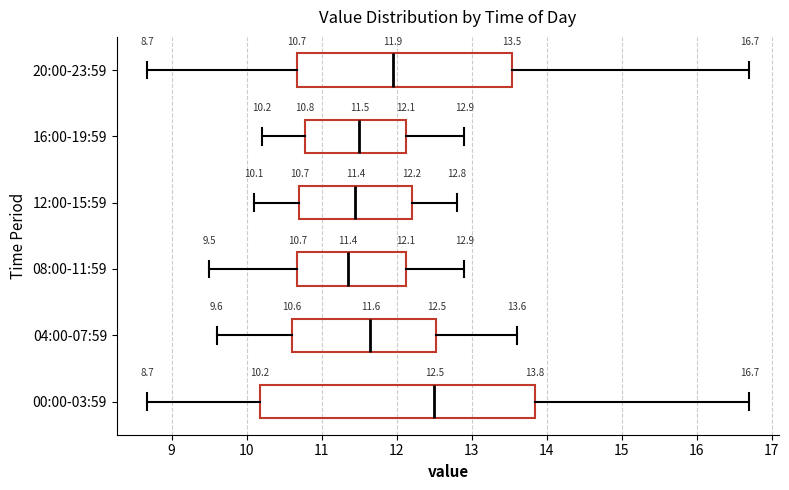

Which box has the furthest to the right median line?

00:00-03:59